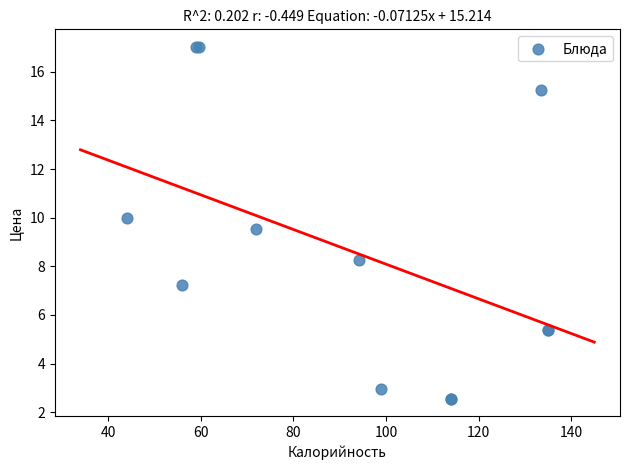

What Y value in the scatter plot is closest to 9?

9.5